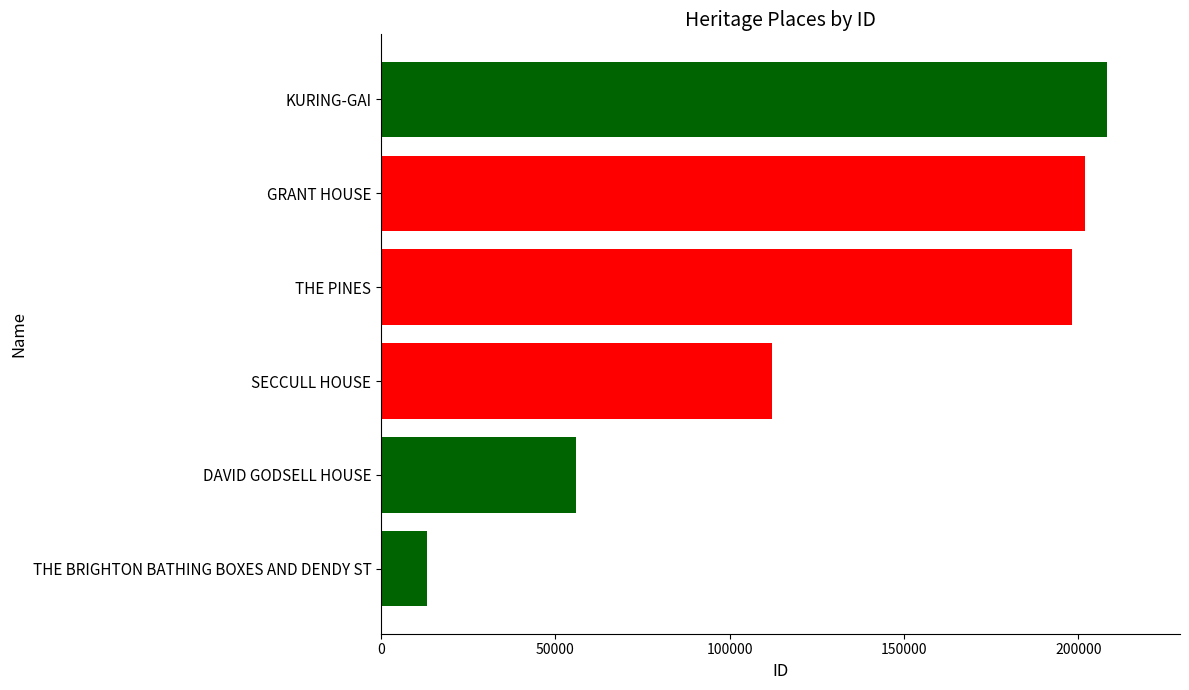

Which has a higher value, THE PINES or THE BRIGHTON BATHING BOXES AND DENDY ST?

THE PINES